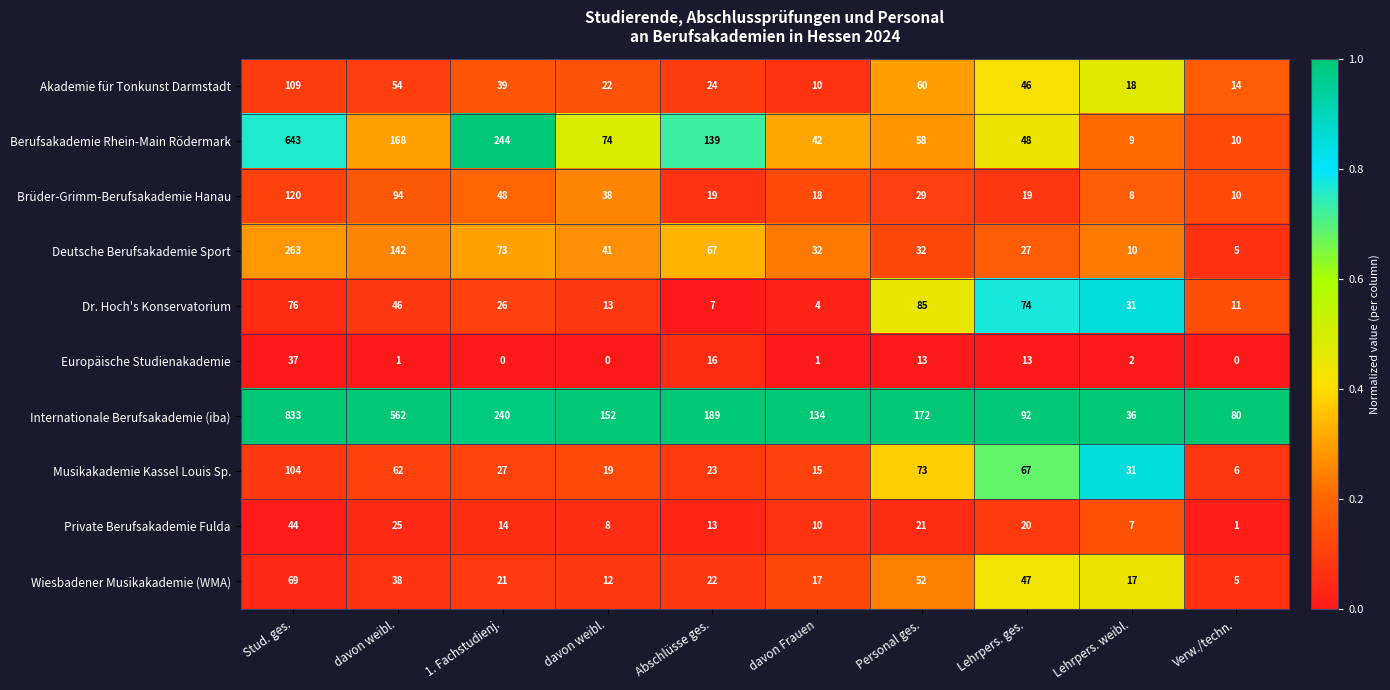

What is the total value across all series at davon Frauen?

283